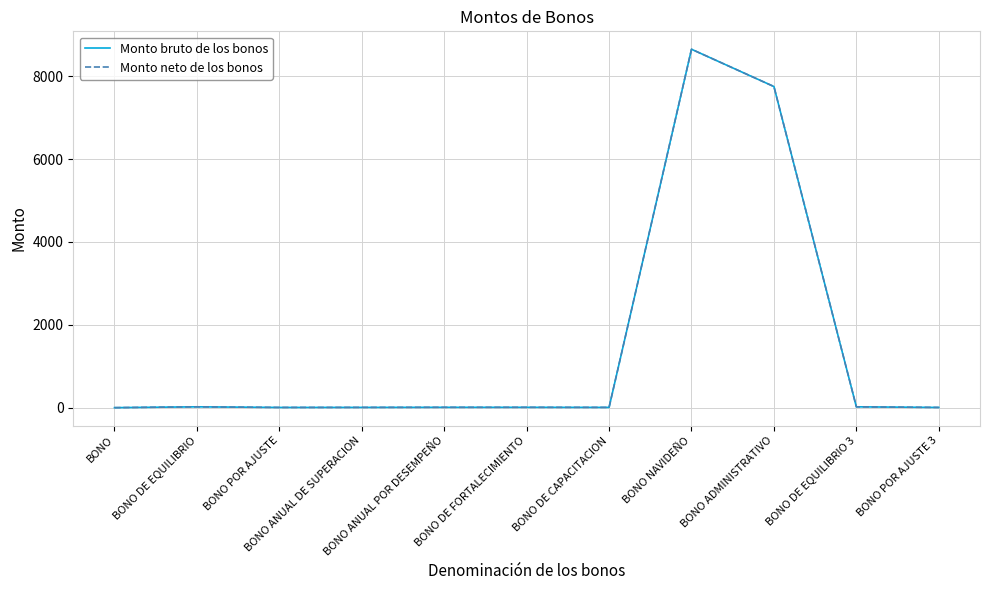

What is the greatest value displayed?

8650